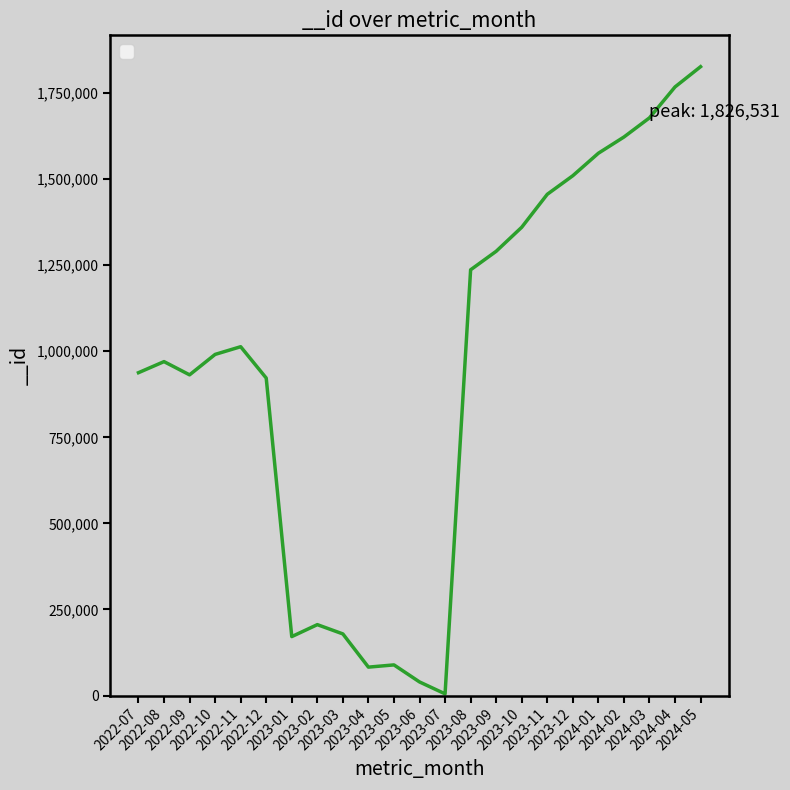

What is the ratio of the value at 2022-07 to the value at 2023-08?

0.8